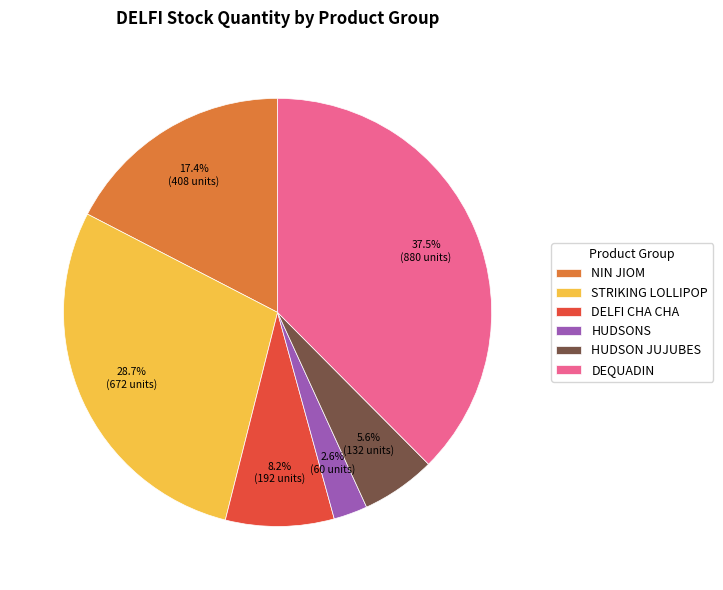

Does HUDSONS represent more than half of the total?

No